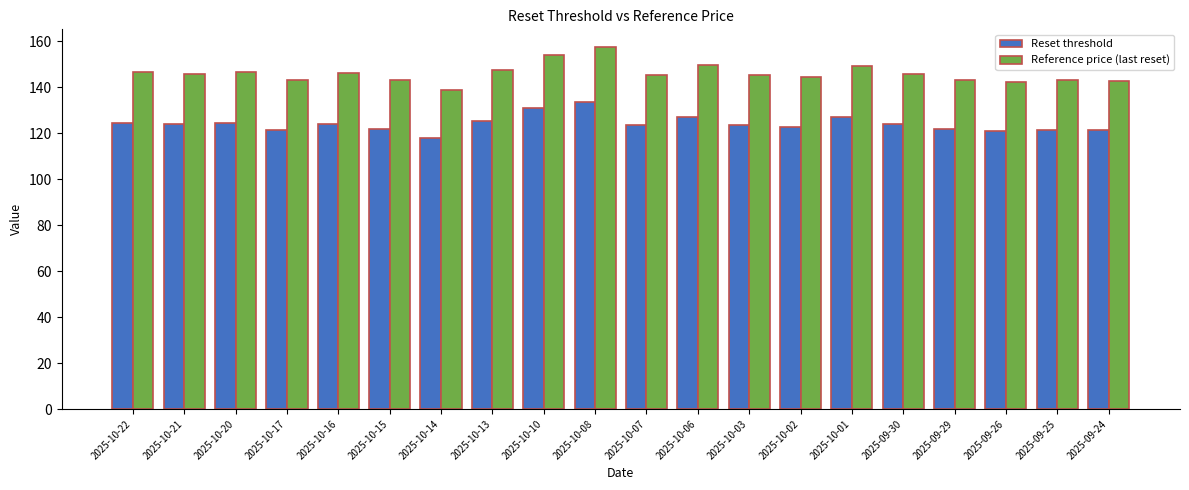

What is the average value of the Reference price (last reset) series?

146.0